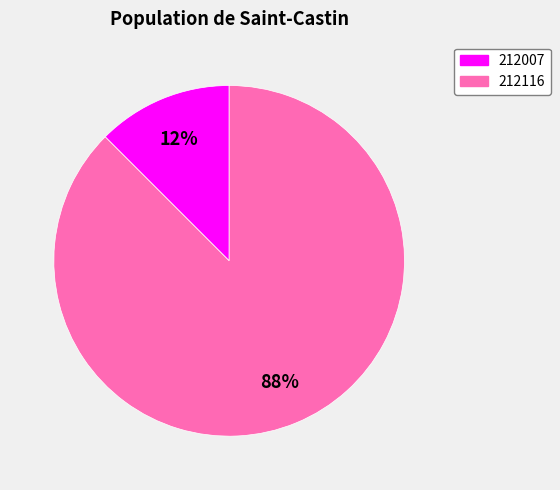

Which category has the biggest portion of the pie?

212116